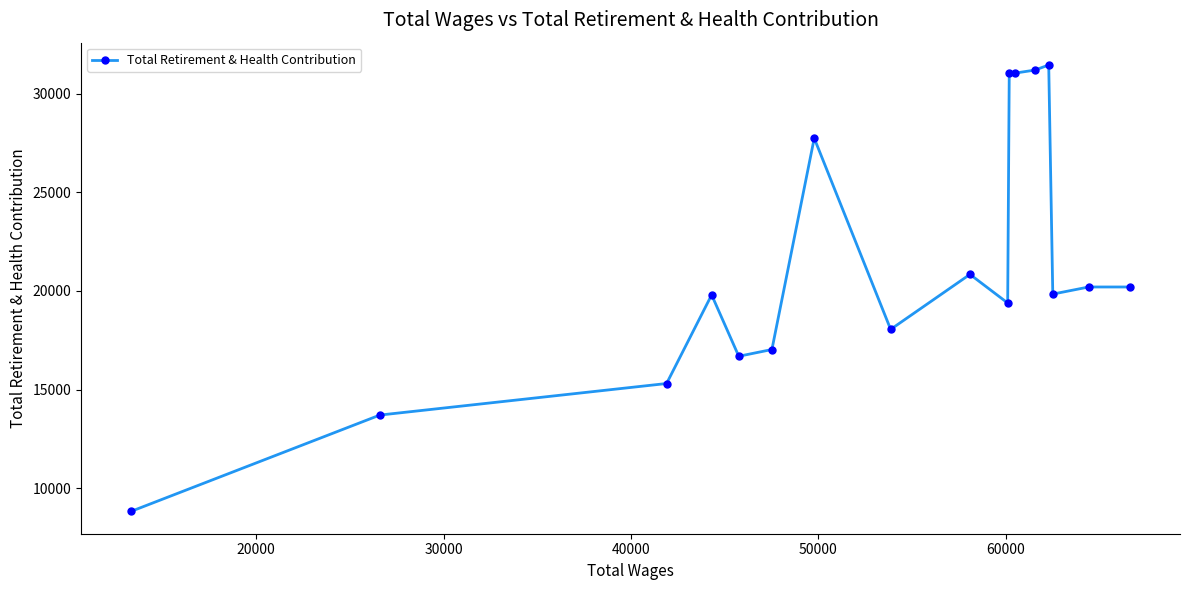

What is the minimum value shown in the chart?

8826